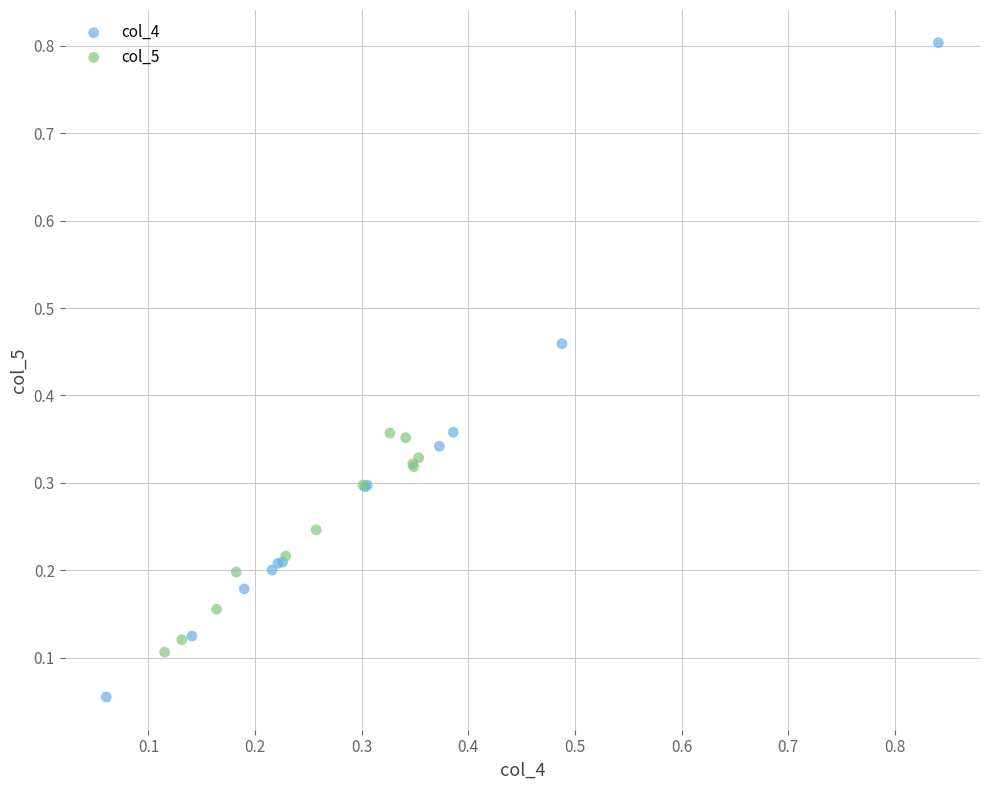

Which series has the largest Y range (max minus min)?

col_4